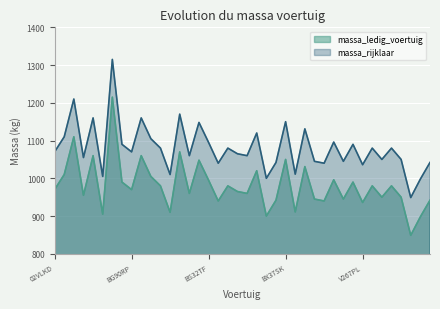

In massa_ledig_voertuig, how many points are higher than both neighbors (excluding endpoints)?

14